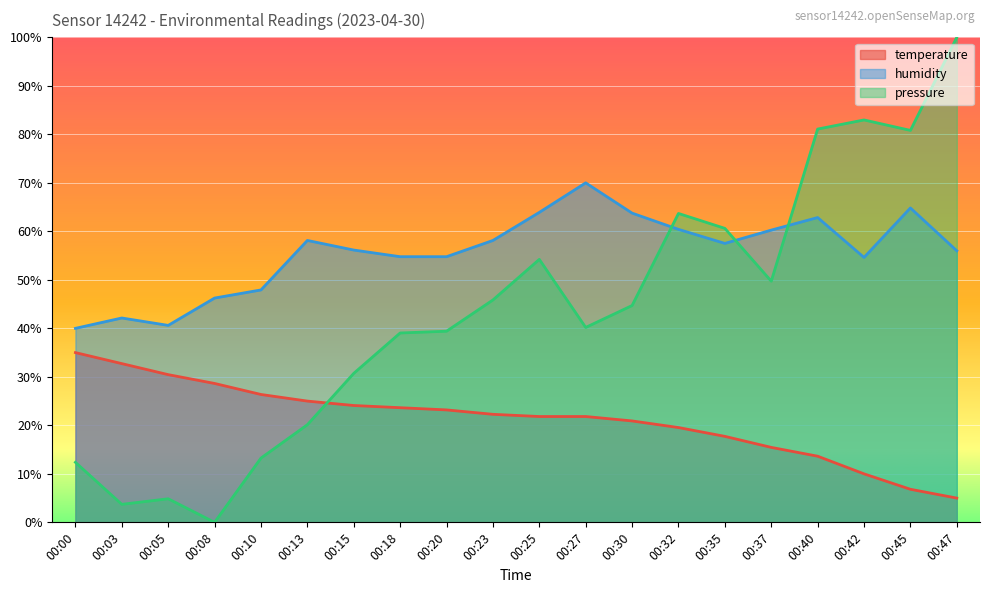

What is the value of the humidity point at the 18th from the left?

54.6